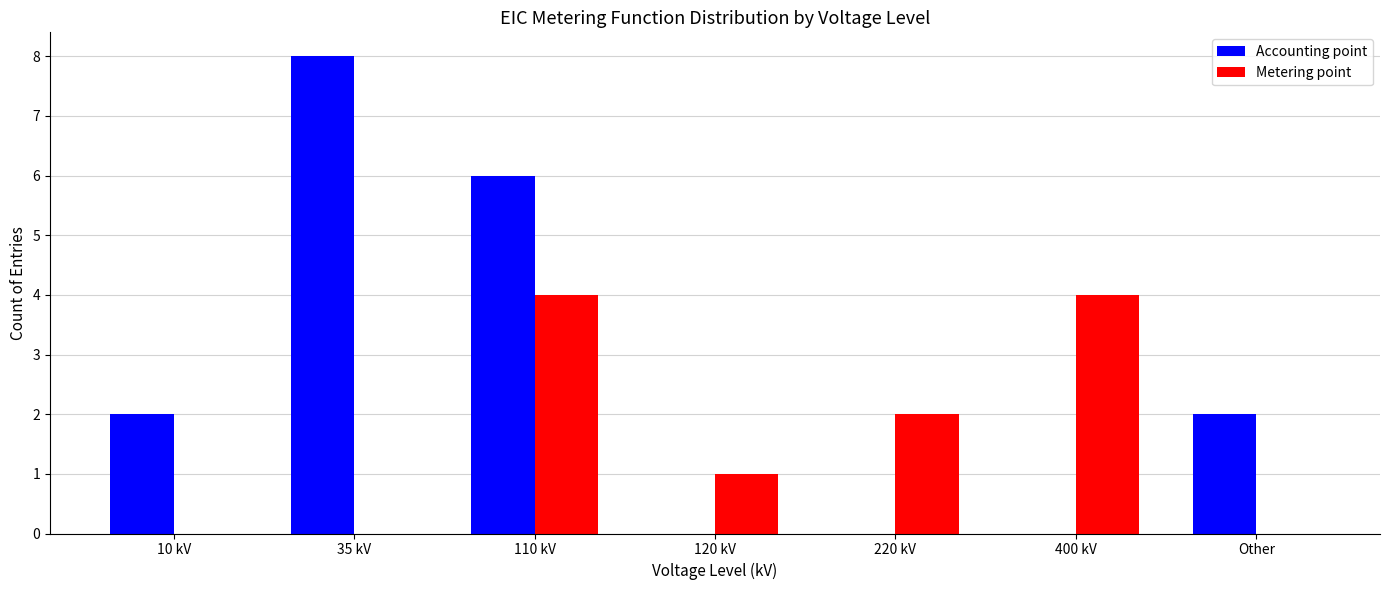

What is the sum of all Metering point values?

11